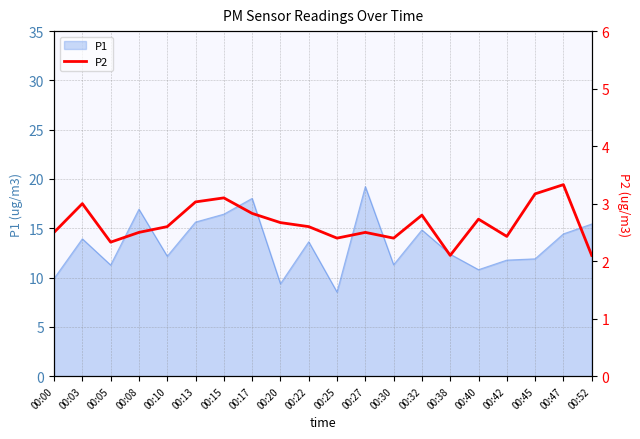

Reading right to left, extract all data points from this chart.

00:52=2.1	00:47=3.3	00:45=3.2	00:42=2.4	00:40=2.7	00:38=2.1	00:32=2.8	00:30=2.4	00:27=2.5	00:25=2.4	00:22=2.6	00:20=2.7	00:17=2.8	00:15=3.1	00:13=3.0	00:10=2.6	00:08=2.5	00:05=2.3	00:03=3.0	00:00=2.5